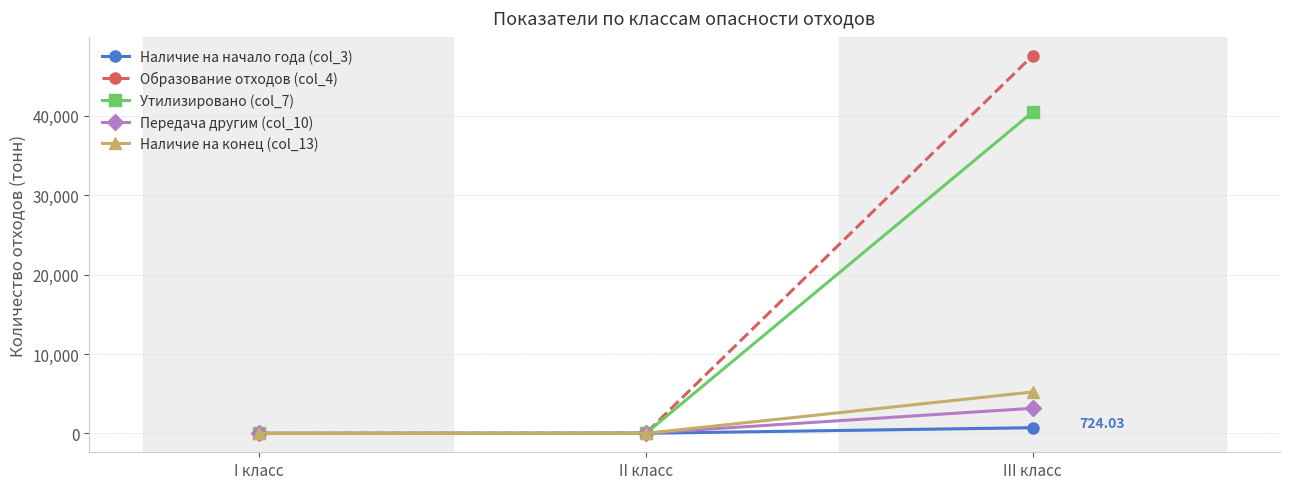

Is it true that Образование отходов (col_4) equals 19.0 at II класс?

False